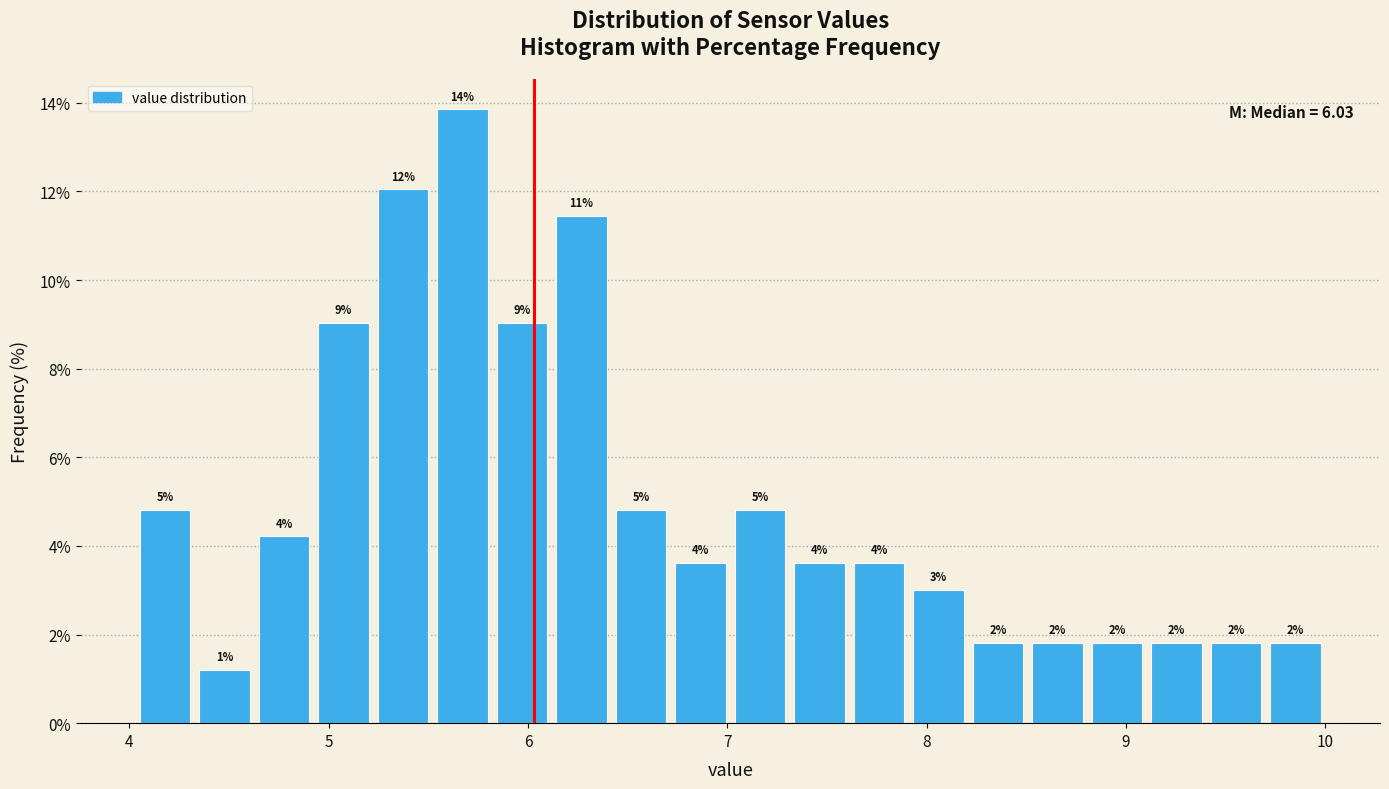

Around what value on the x-axis is the tallest bar? Give the approximate position of its centre, as read against the axis.

5.7